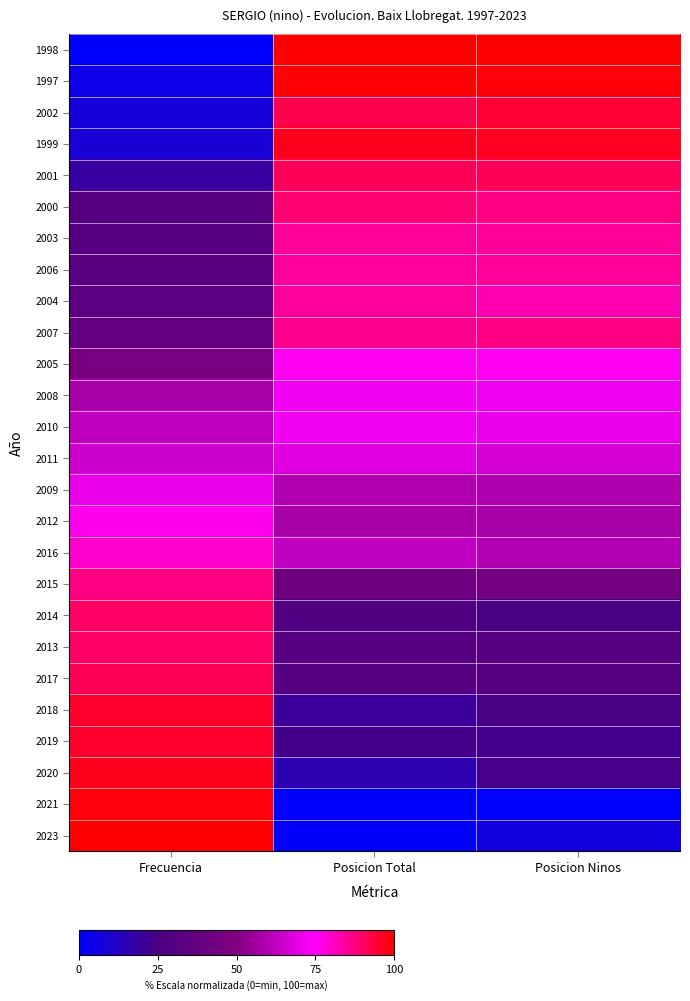

Which category has the lowest value across all series?

Frecuencia